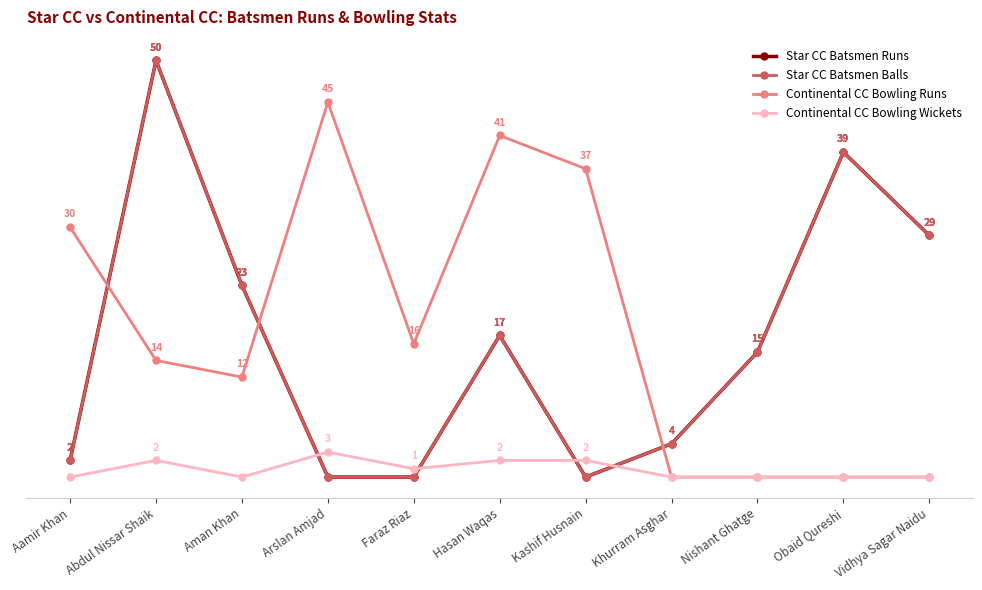

Which series ends up on top after the final intersection of Continental CC Bowling Wickets and Star CC Batsmen Balls?

Star CC Batsmen Balls